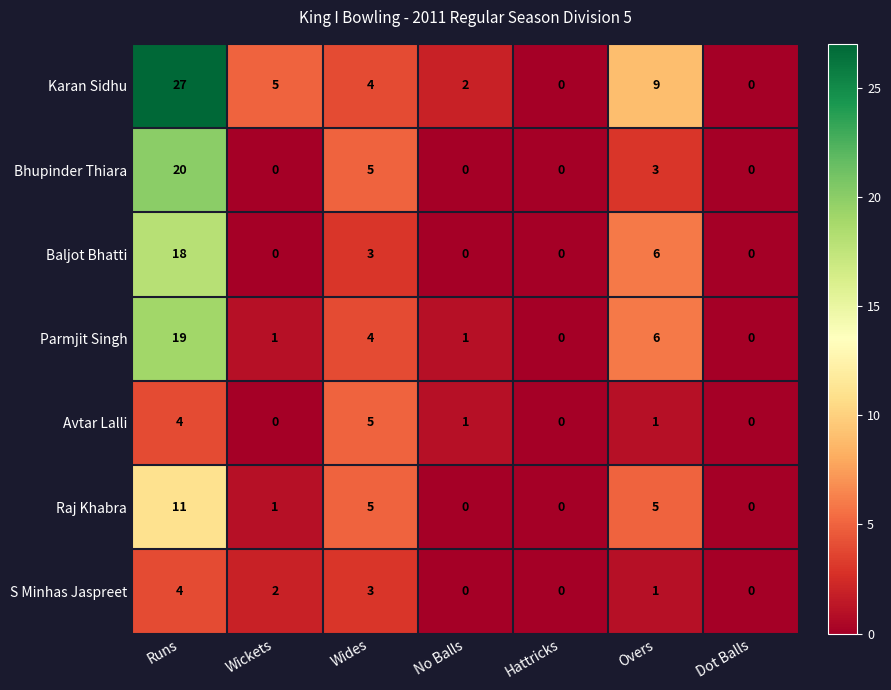

At which category does the chart reach its peak across all series?

Runs